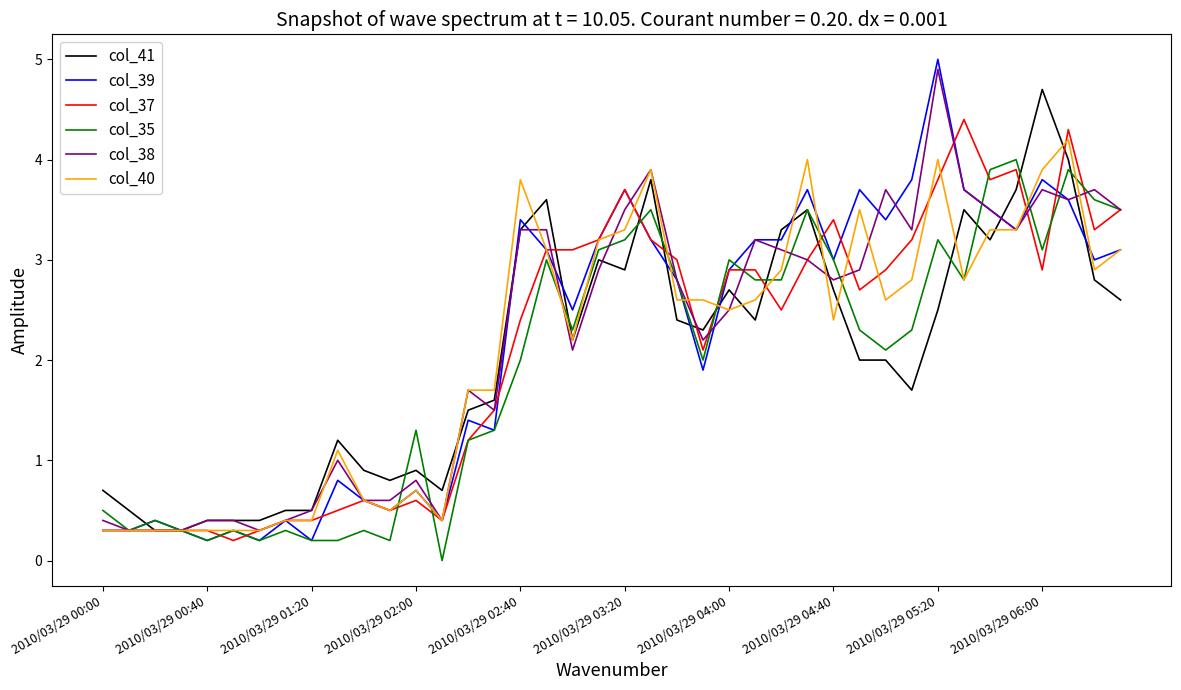

Reading left to right, list all the values displayed in this chart.

col_41: 0.7	0.5	0.3	0.3	0.4	0.4	0.4	0.5	0.5	1.2	0.9	0.8	0.9	0.7	1.5	1.6	3.3	3.6	2.2	3.0	2.9	3.8	2.4	2.3	2.7	2.4	3.3	3.5	2.7	2.0	2.0	1.7	2.5	3.5	3.2	3.7	4.7	4.0	2.8	2.6
col_39: 0.3	0.3	0.4	0.3	0.2	0.3	0.2	0.4	0.2	0.8	0.6	0.5	0.7	0.4	1.4	1.3	3.4	3.1	2.5	3.2	3.7	3.2	2.8	1.9	2.9	3.2	3.2	3.7	3.0	3.7	3.4	3.8	5.0	3.7	3.5	3.3	3.8	3.6	3.0	3.1
col_37: 0.3	0.3	0.3	0.3	0.3	0.2	0.3	0.4	0.4	0.5	0.6	0.5	0.6	0.4	1.2	1.5	2.4	3.1	3.1	3.2	3.7	3.2	3.0	2.1	2.9	2.9	2.5	3.0	3.4	2.7	2.9	3.2	3.8	4.4	3.8	3.9	2.9	4.3	3.3	3.5
col_35: 0.5	0.3	0.4	0.3	0.2	0.3	0.2	0.3	0.2	0.2	0.3	0.2	1.3	0.0	1.2	1.3	2.0	3.0	2.3	3.1	3.2	3.5	2.8	2.0	3.0	2.8	2.8	3.5	3.0	2.3	2.1	2.3	3.2	2.8	3.9	4.0	3.1	3.9	3.6	3.5
col_38: 0.4	0.3	0.3	0.3	0.4	0.4	0.3	0.4	0.5	1.0	0.6	0.6	0.8	0.4	1.7	1.5	3.3	3.3	2.1	2.9	3.5	3.9	2.8	2.2	2.5	3.2	3.1	3.0	2.8	2.9	3.7	3.3	4.9	3.7	3.5	3.3	3.7	3.6	3.7	3.5
col_40: 0.3	0.3	0.3	0.3	0.3	0.3	0.3	0.4	0.4	1.1	0.6	0.5	0.7	0.4	1.7	1.7	3.8	3.1	2.2	3.2	3.3	3.9	2.6	2.6	2.5	2.6	2.9	4.0	2.4	3.5	2.6	2.8	4.0	2.8	3.3	3.3	3.9	4.2	2.9	3.1